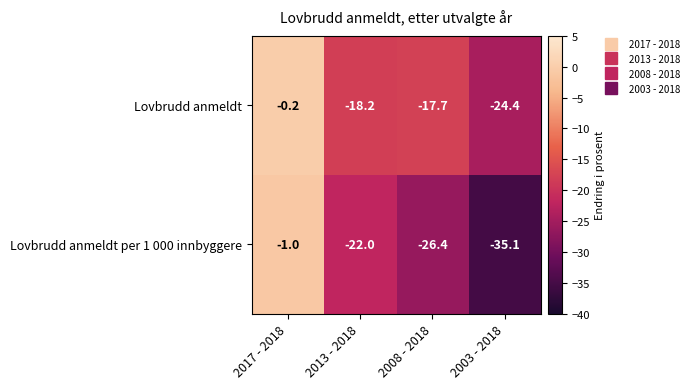

Is it true that Lovbrudd anmeldt per 1 000 innbyggere equals -1.6 at 2017 - 2018?

False